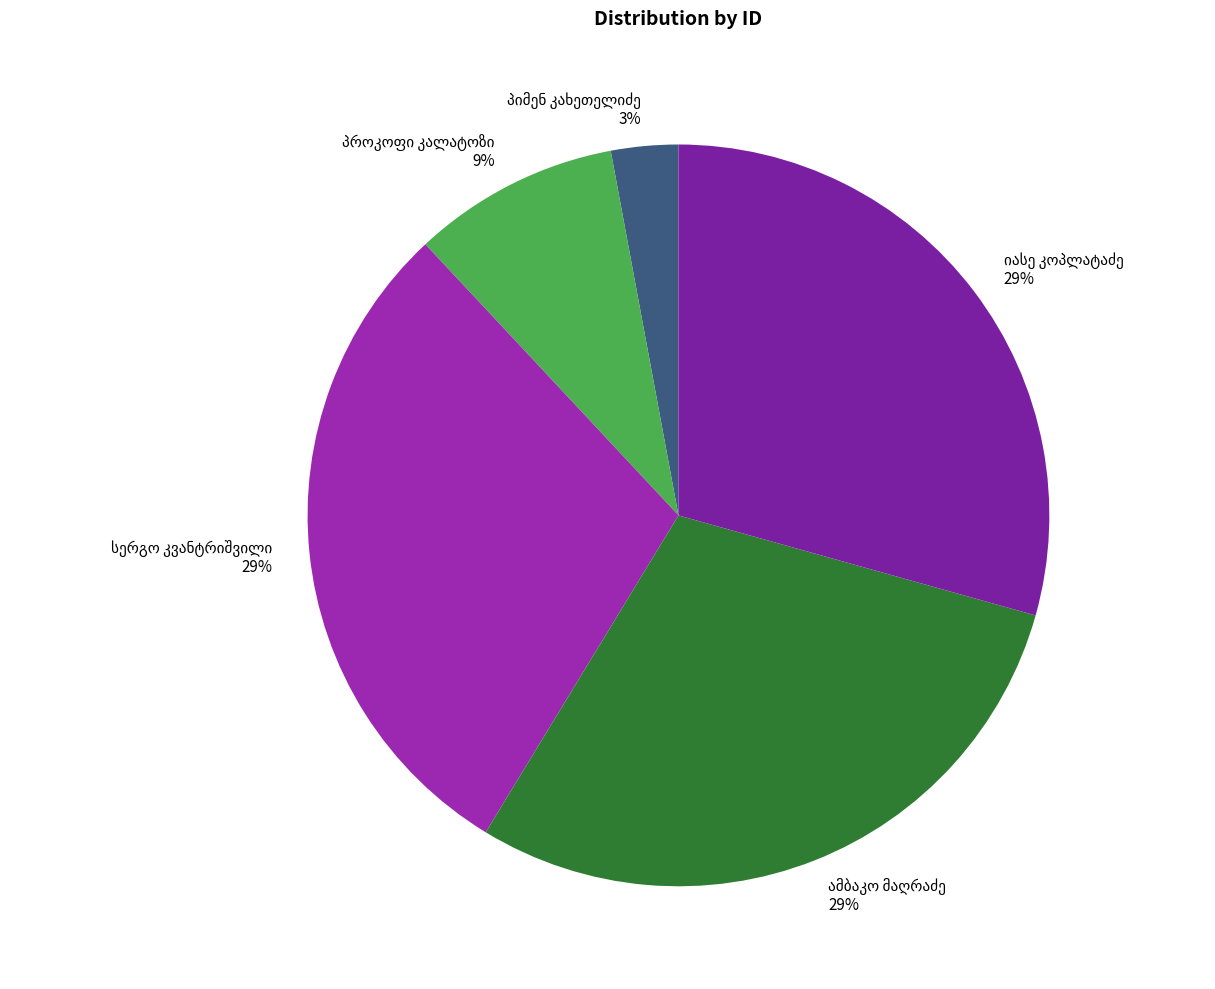

Is there a majority slice in this chart?

No